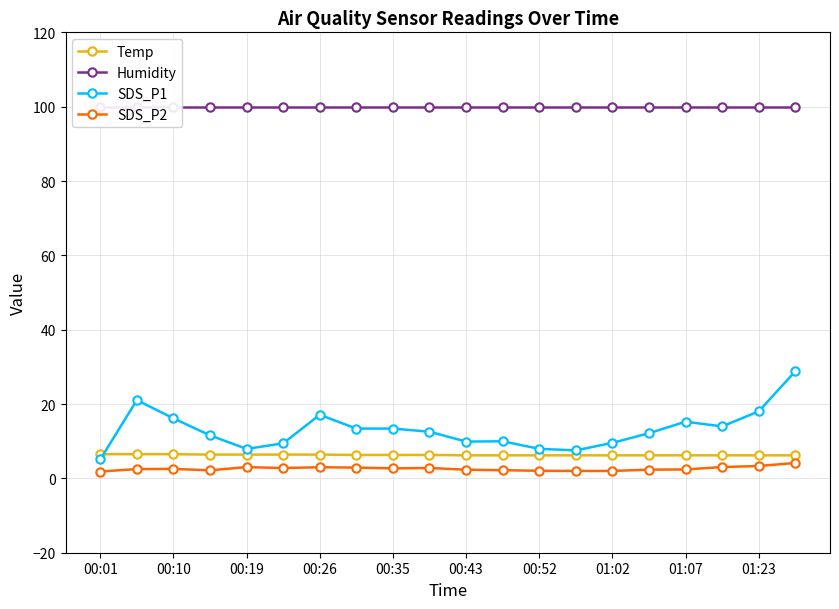

List the series in order of their peak value, lowest first.

SDS_P2, Temp, SDS_P1, Humidity